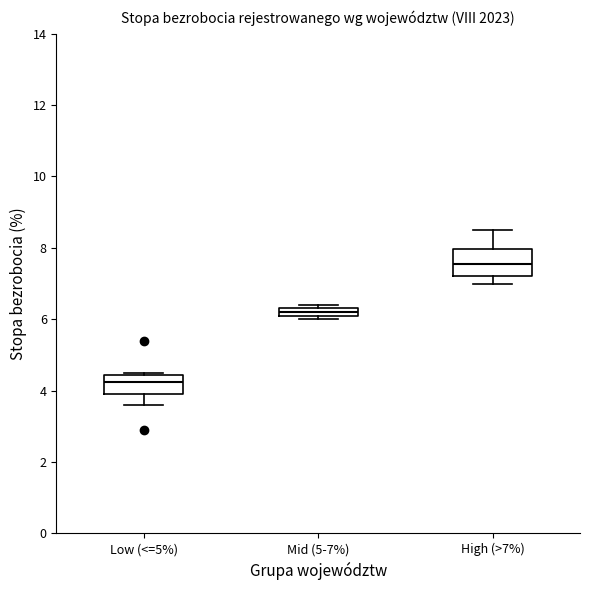

Which box's median line is the lowest?

Low (<=5%)